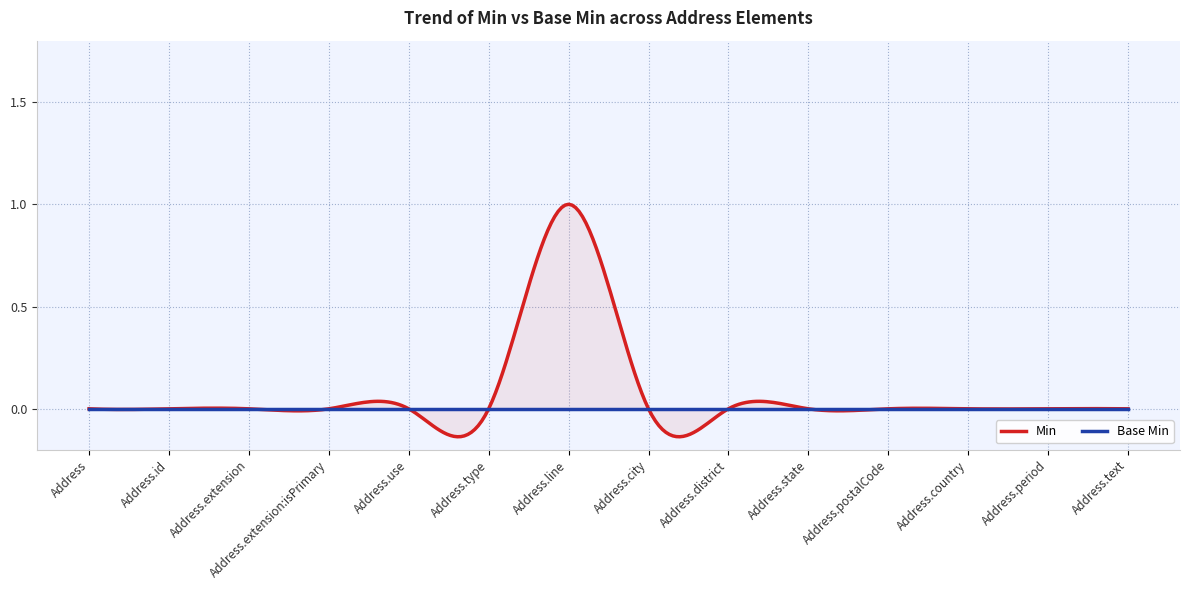

Reading right to left, extract all data points from this chart.

Min: Address.text=0	Address.period=0	Address.country=0	Address.postalCode=0	Address.state=0	Address.district=0	Address.city=0	Address.line=1	Address.type=0	Address.use=0	Address.extension:isPrimary=0	Address.extension=0	Address.id=0	Address=0
Base Min: Address.text=0	Address.period=0	Address.country=0	Address.postalCode=0	Address.state=0	Address.district=0	Address.city=0	Address.line=0	Address.type=0	Address.use=0	Address.extension:isPrimary=0	Address.extension=0	Address.id=0	Address=0